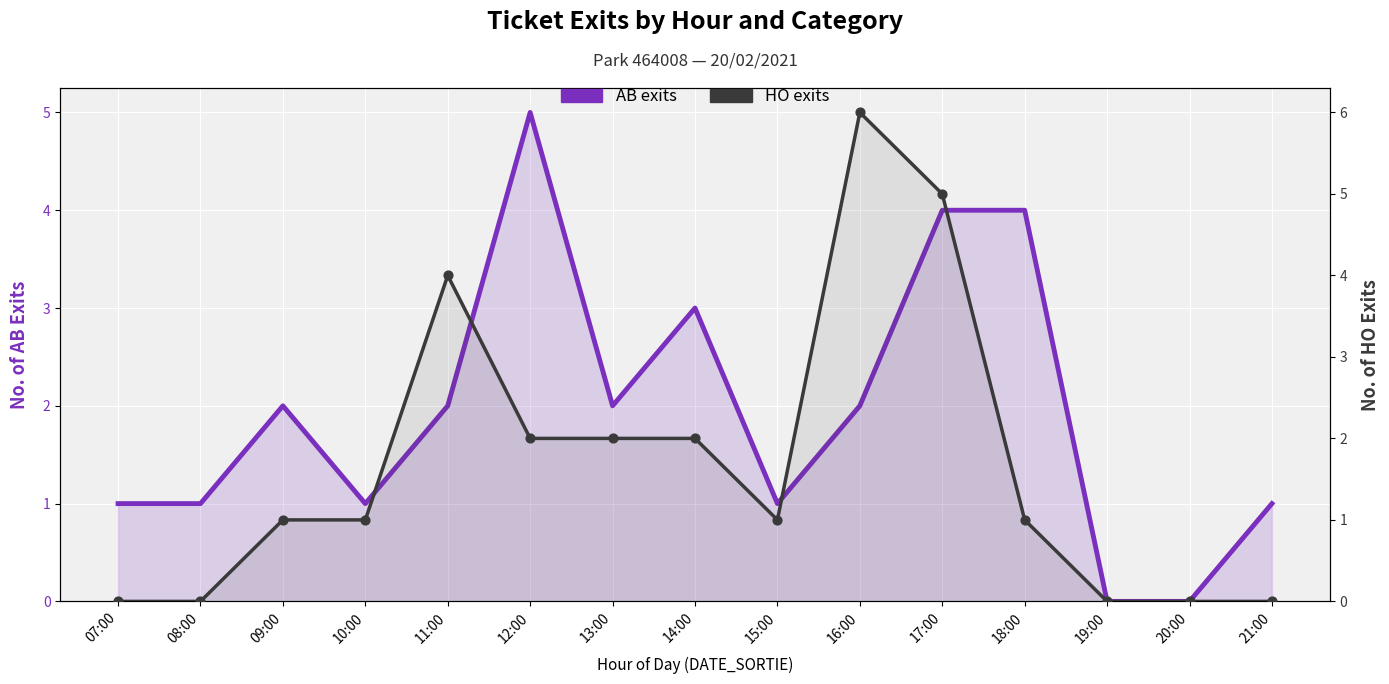

What are all the series names shown in the legend?

AB exits, HO exits